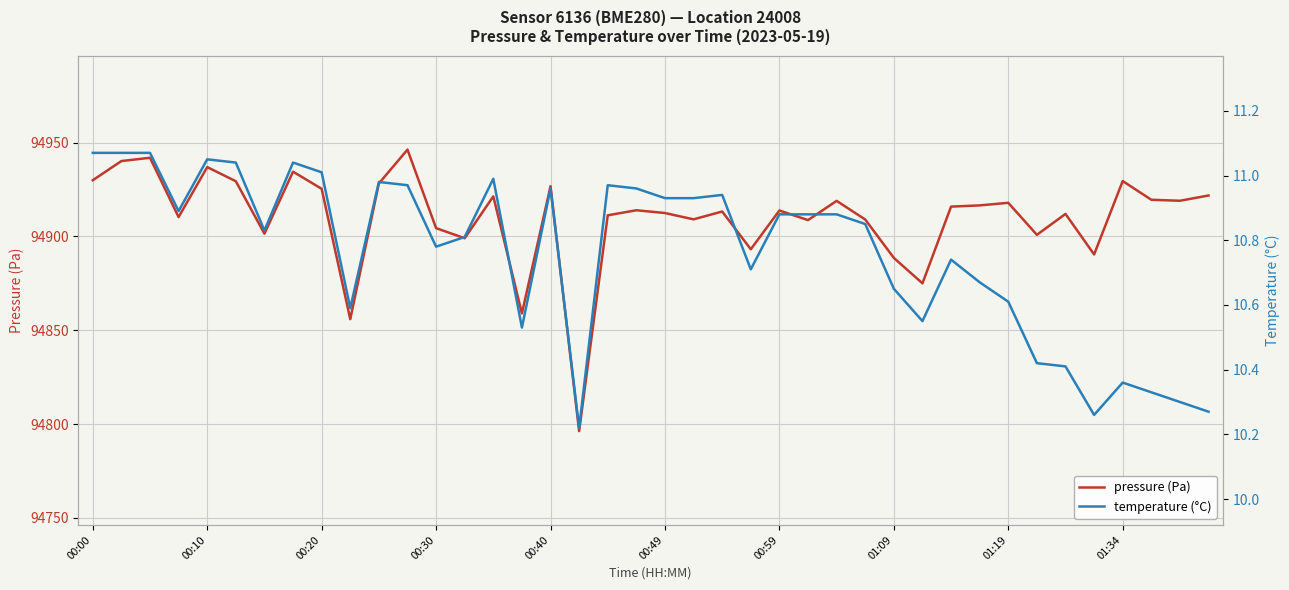

List the series in order of their overall mean, highest first.

pressure (Pa), temperature (°C)